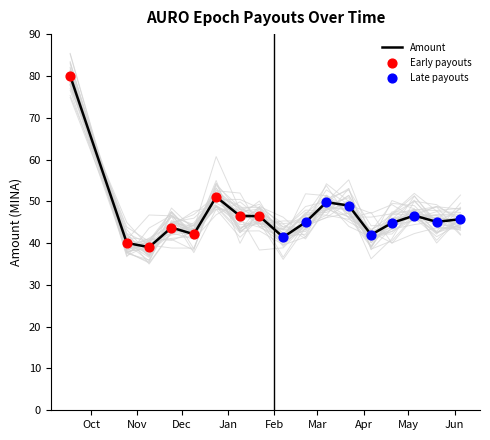

Which has a higher value, 2023-11-24 or 2024-02-22?

2024-02-22